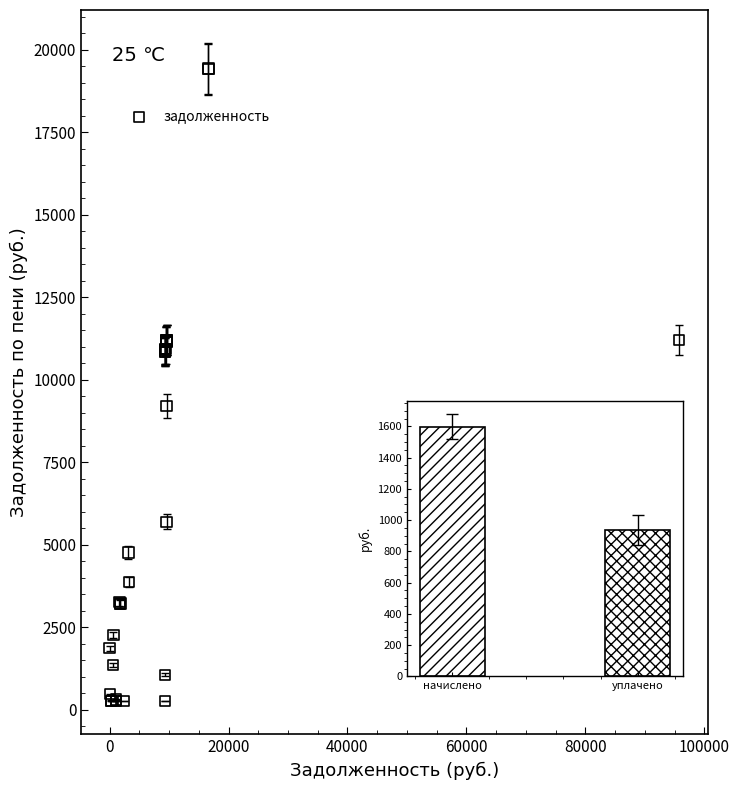

What Y value in the scatter plot is closest to 9845?

9197.6